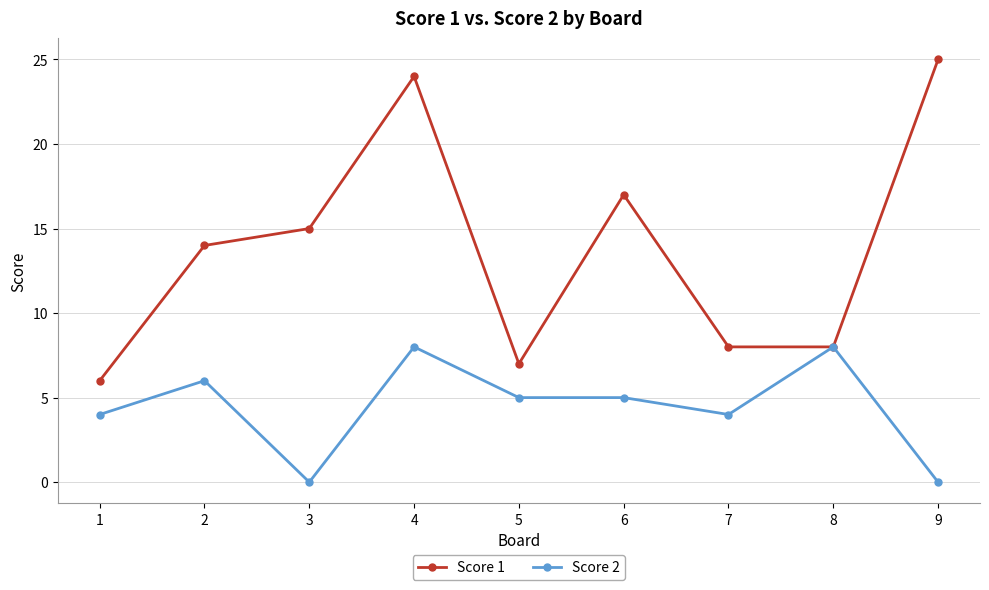

What is the total value across all series at 4?

32